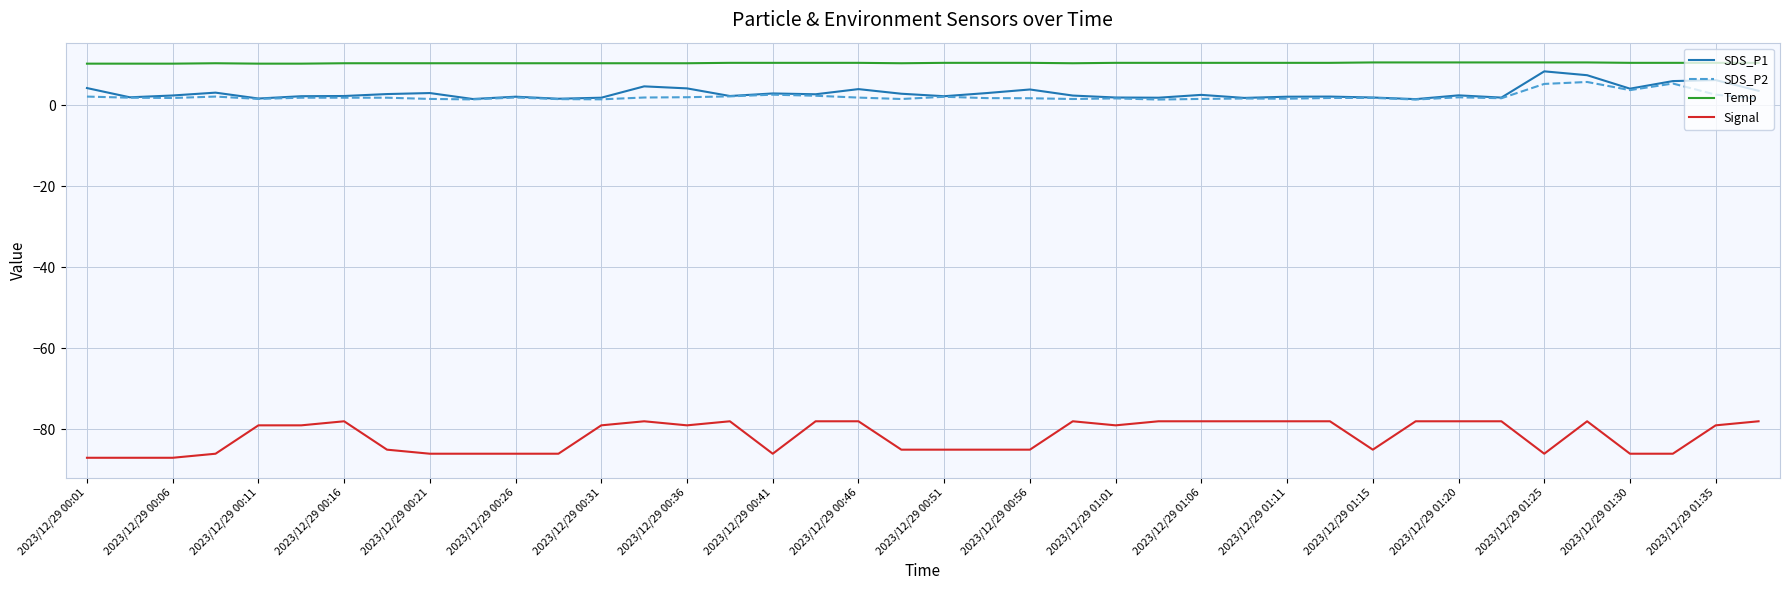

What is the average value of the SDS_P2 series?

2.1